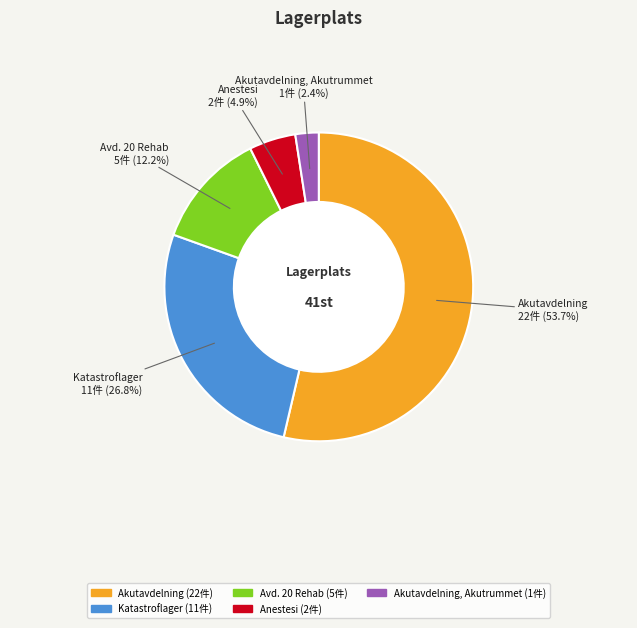

Is there any slice that represents more than half of the pie?

Yes